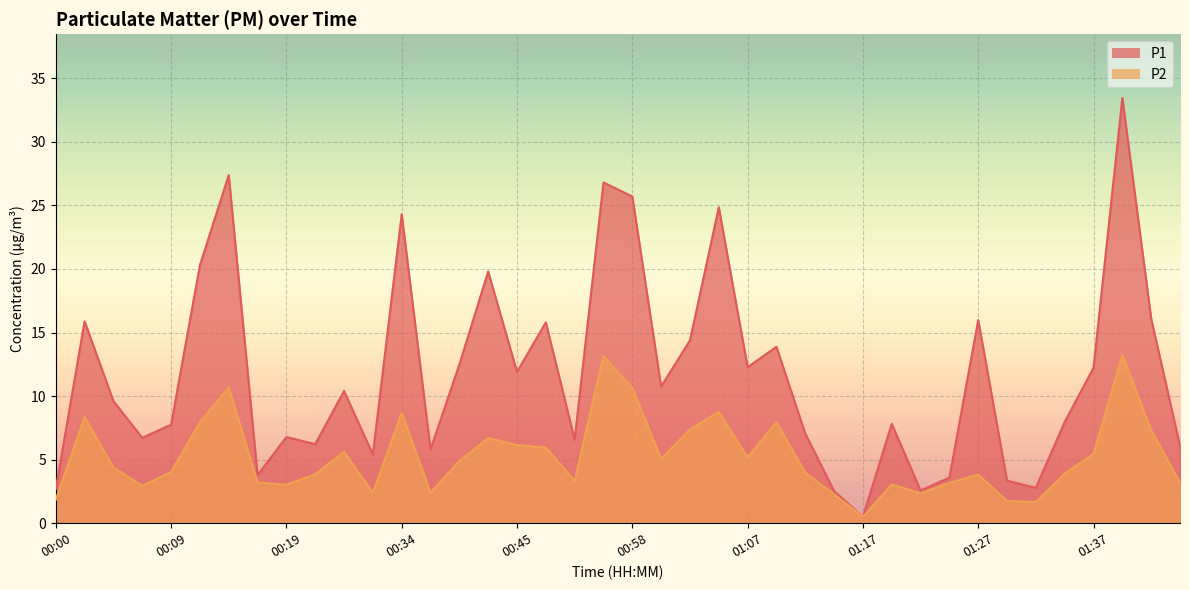

What is the average value of the P2 series?

5.3